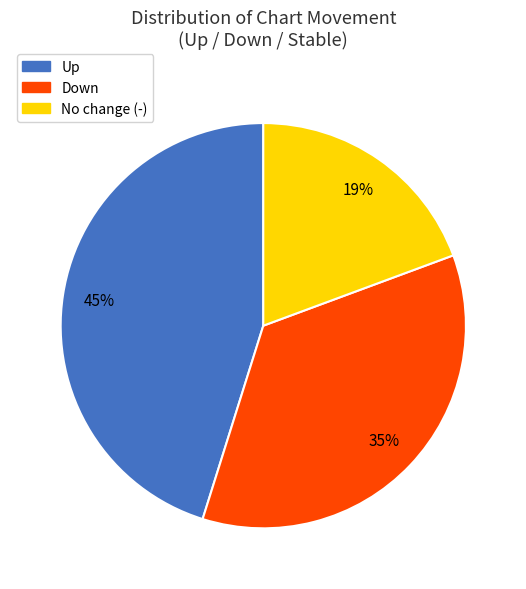

Which category has the smallest portion of the pie?

No change (-)